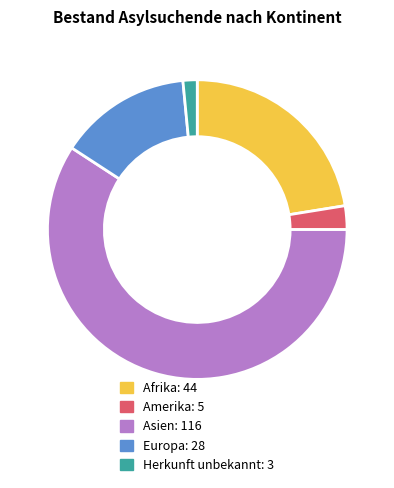

Rank the categories by value from lowest to highest.

Herkunft unbekannt, Amerika, Europa, Afrika, Asien